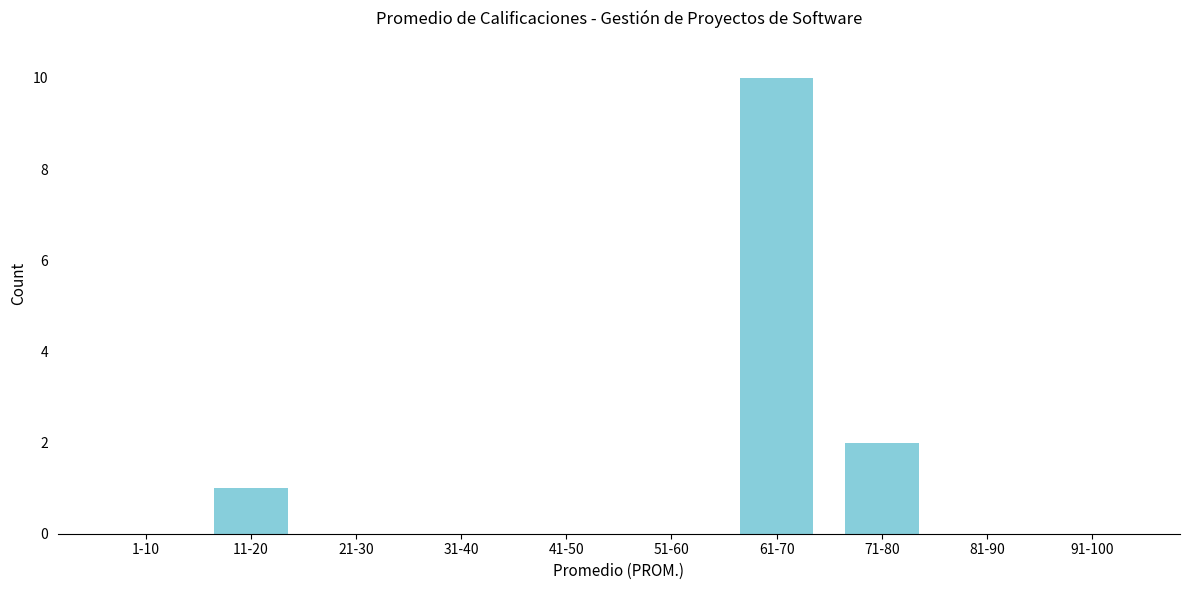

Reading right to left, list all the values displayed in this chart.

91-100=0	81-90=0	71-80=2	61-70=10	51-60=0	41-50=0	31-40=0	21-30=0	11-20=1	1-10=0